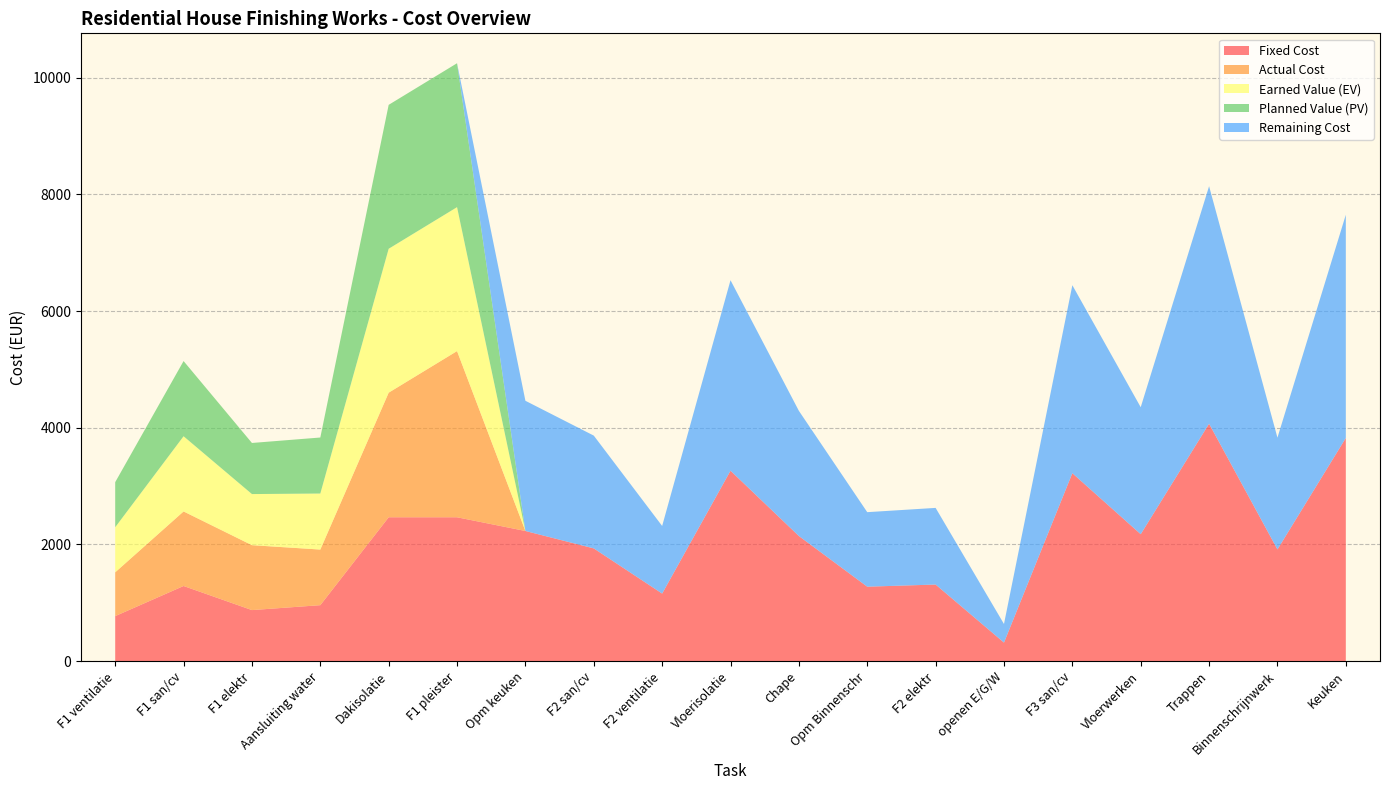

Reading left to right, what are all the values shown in this chart?

Fixed Cost: 772.5	1288.5	875.6	960.0	2466.2	2466.2	2231.2	1932.8	1158.8	3264.2	2145.0	1276.9	1313.4	318.8	3221.4	2176.2	4069.7	1915.3	3825.0
Actual Cost: 750.5	1277.5	1112.6	953.0	2135.2	2848.2	0.0	0.0	0.0	0.0	0.0	0.0	0.0	0.0	0.0	0.0	0.0	0.0	0.0
Earned Value (EV): 772.5	1288.5	875.6	960.0	2466.2	2466.2	0.0	0.0	0.0	0.0	0.0	0.0	0.0	0.0	0.0	0.0	0.0	0.0	0.0
Planned Value (PV): 772.5	1288.5	875.6	960.0	2466.2	2466.2	0.0	0.0	0.0	0.0	0.0	0.0	0.0	0.0	0.0	0.0	0.0	0.0	0.0
Remaining Cost: 0.0	0.0	0.0	0.0	0.0	0.0	2231.2	1932.8	1158.8	3264.2	2145.0	1276.9	1313.4	318.8	3221.4	2176.2	4069.7	1915.3	3825.0